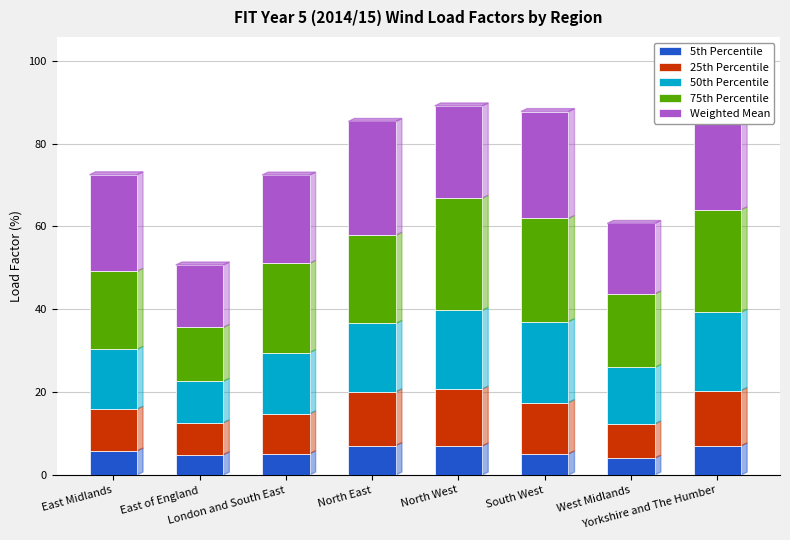

What is the difference between the maximum and minimum values in the 5th Percentile series?

3.0